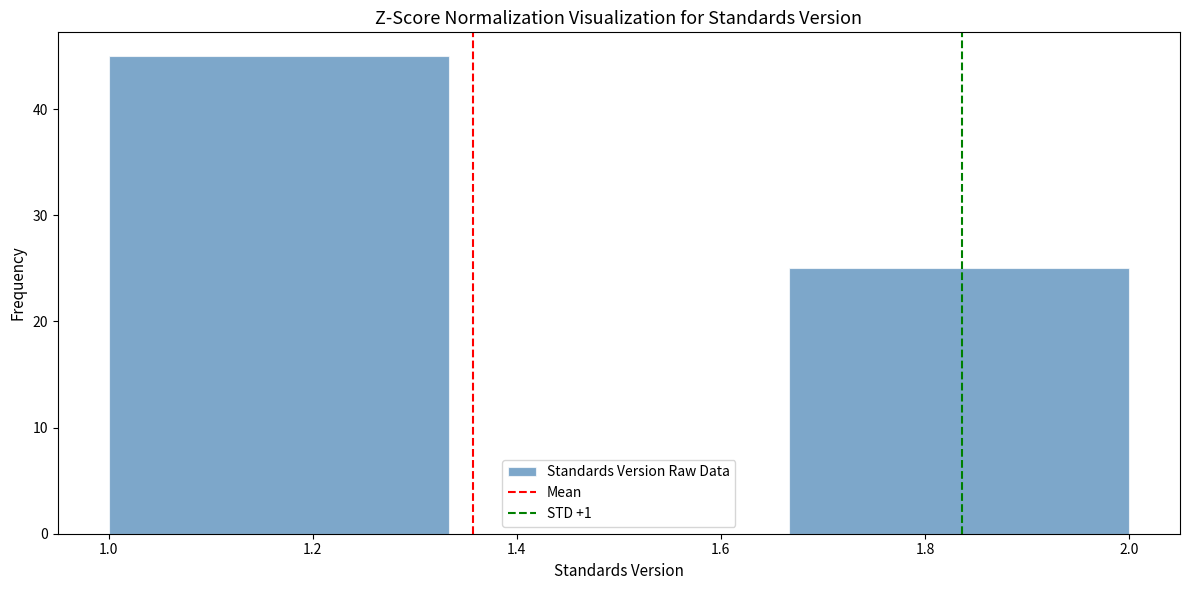

Reading left to right, transcribe this chart: for each bar, give the range it covers on the x-axis and its height. Neither the bar edges nor the heights are printed on the chart, so give them approximately, as read against the axes.

1.00 to 1.34: 45
1.34 to 1.66: 0
1.66 to 2.00: 25